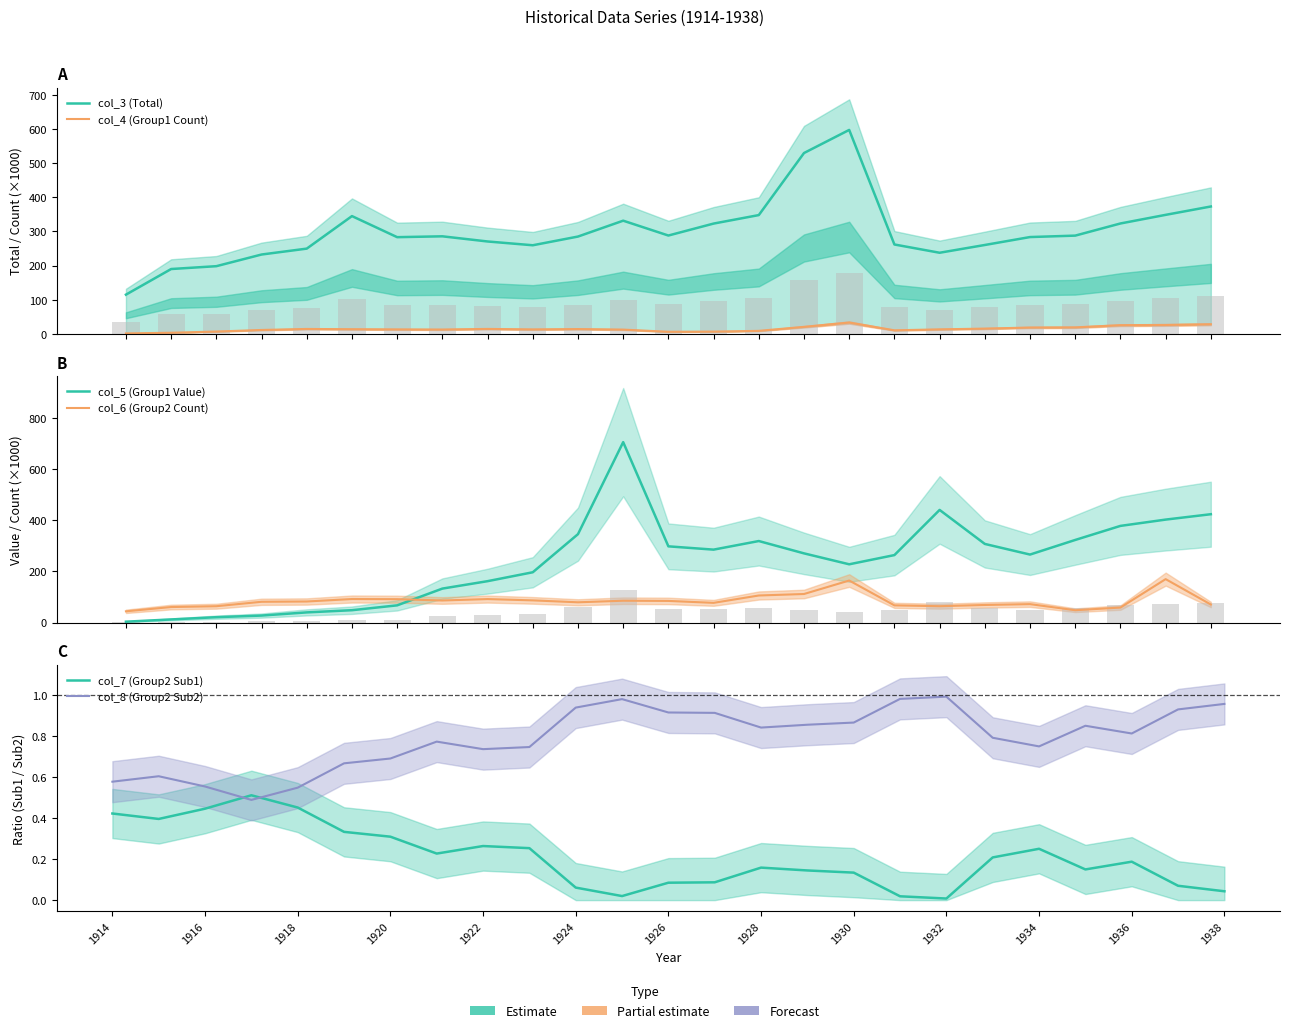

What is the minimum value for col_3 (Total)?

115.1